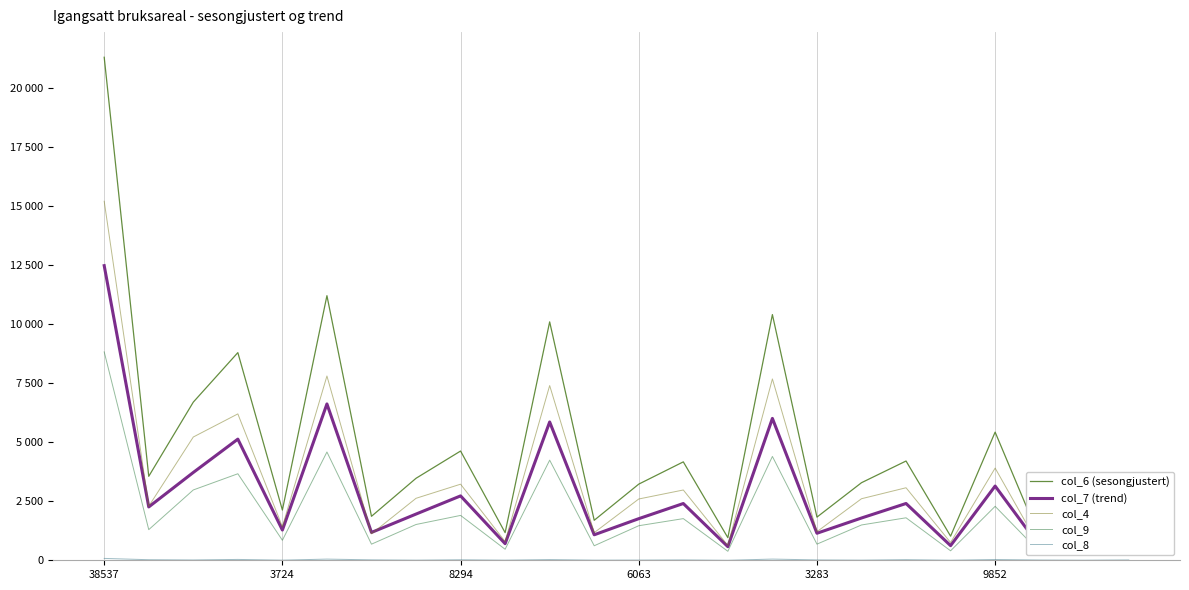

At which category is the sum across all series the highest?

38537